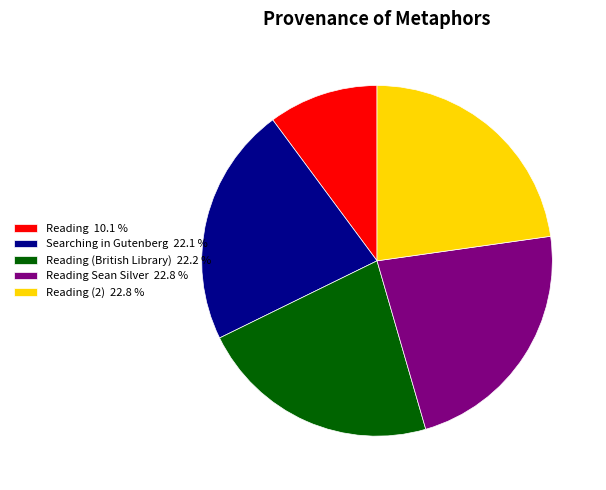

Which slice is the smallest?

Reading 10.1 %